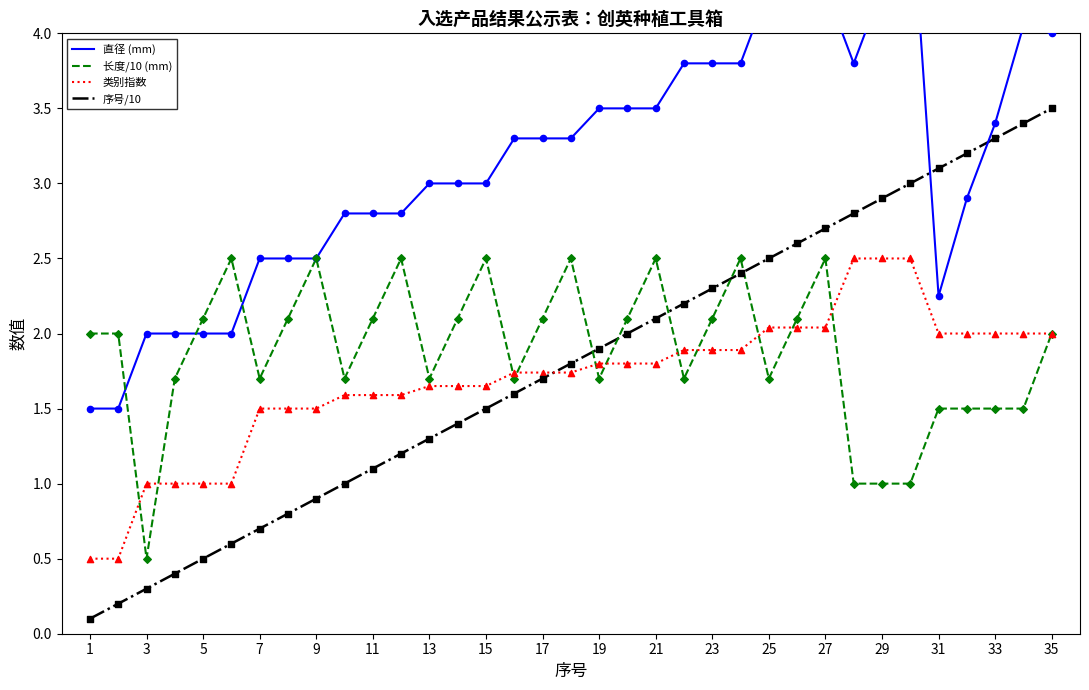

Which series reaches the maximum Y coordinate?

直径 (mm)